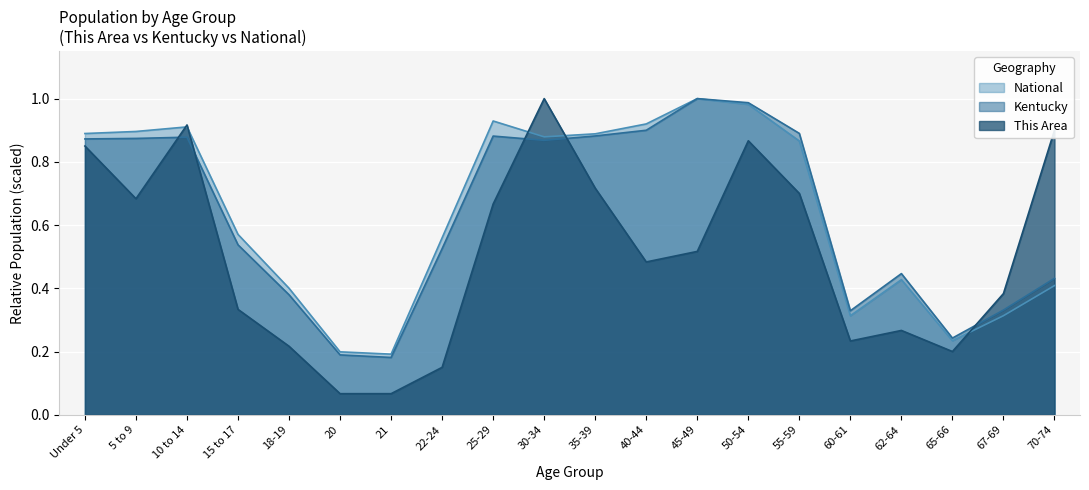

The Kentucky series shows 0.2 at 21. True or false?

True